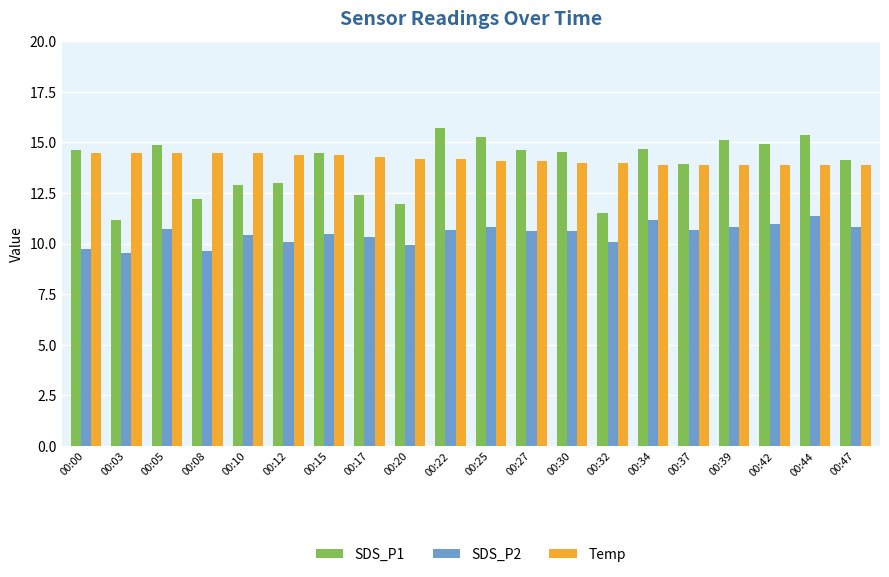

True or false: SDS_P2 has a value of 10.6 at 00:27.

True